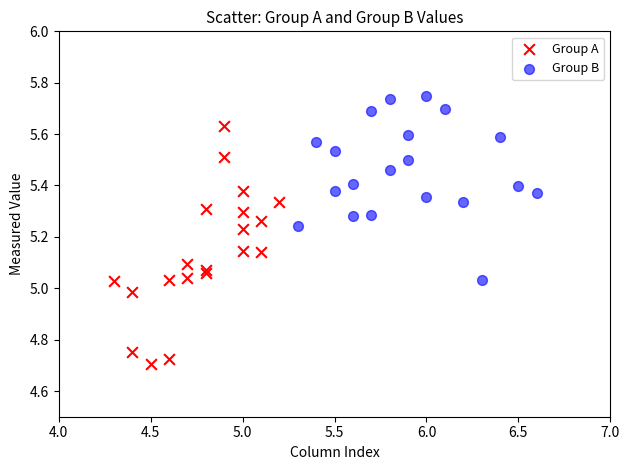

Which series has the widest spread of Y values?

Group A